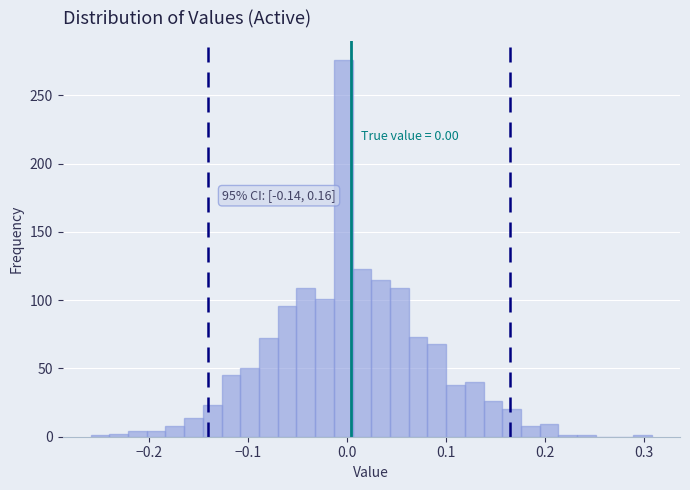

Around what value on the x-axis is the tallest bar? Give the approximate position of its centre, as read against the axis.

0.00